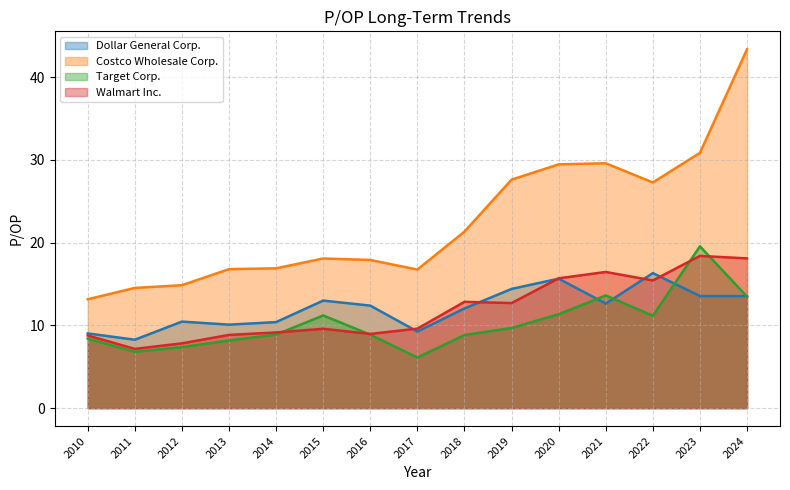

How many series are shown in this chart?

4